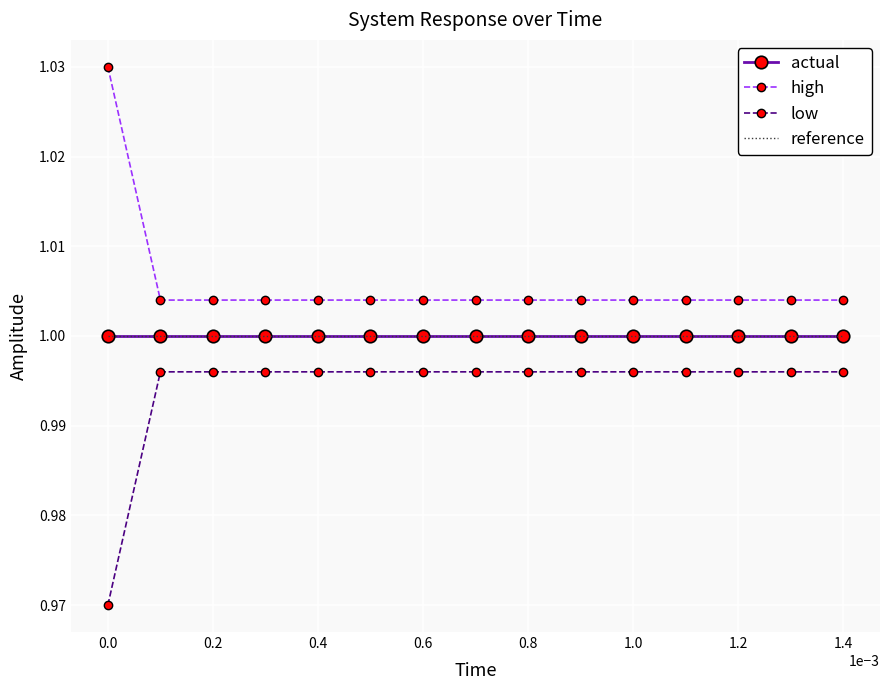

What is the label of the 13th point from the right?

0.2